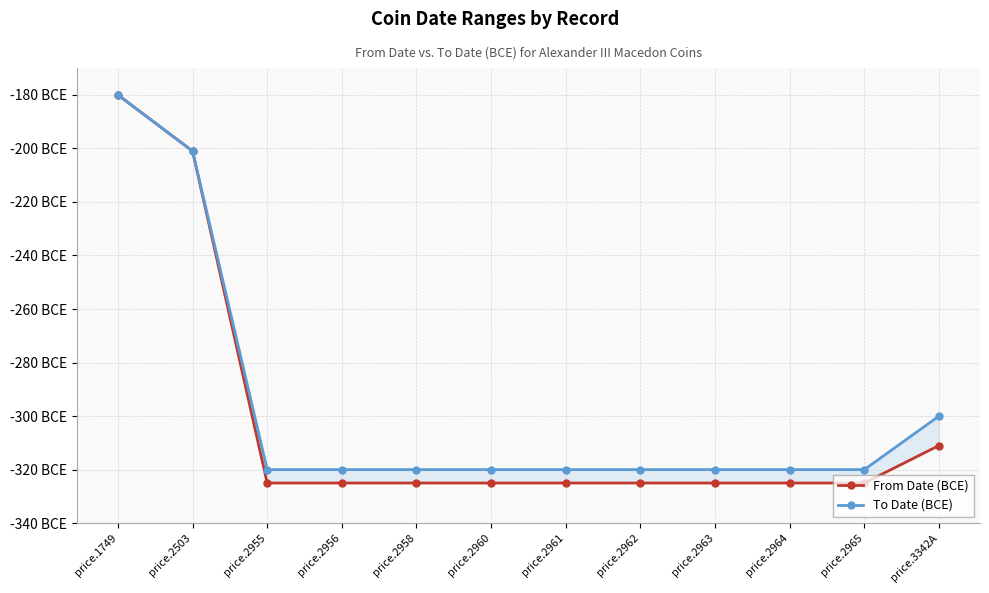

What is the maximum value shown in the chart?

-180